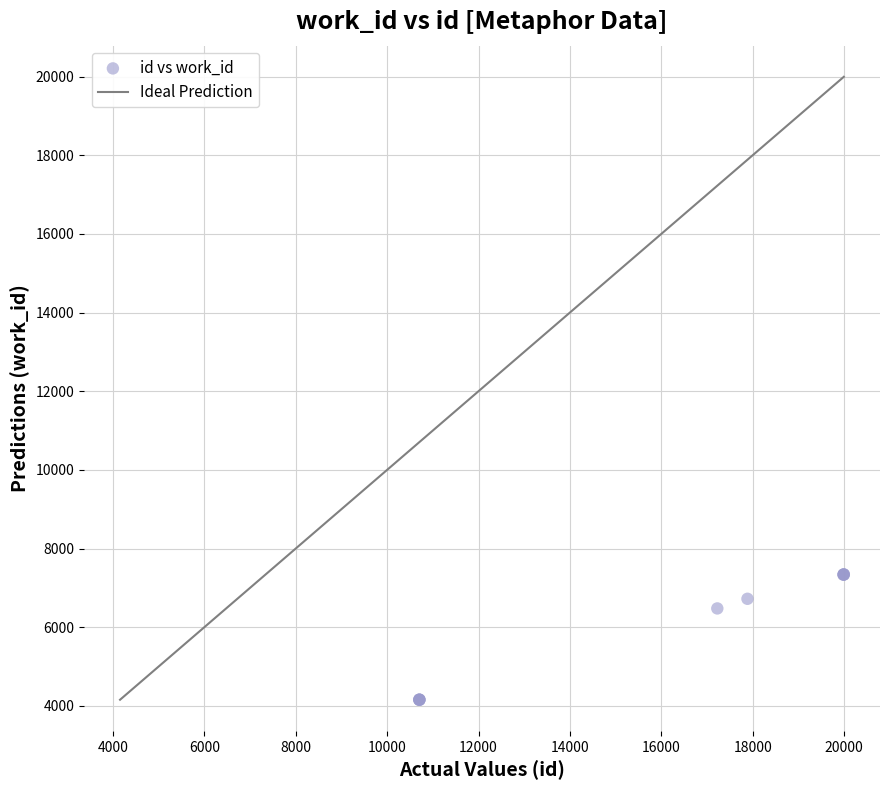

What Y value in the scatter plot is closest to 5749?

6478